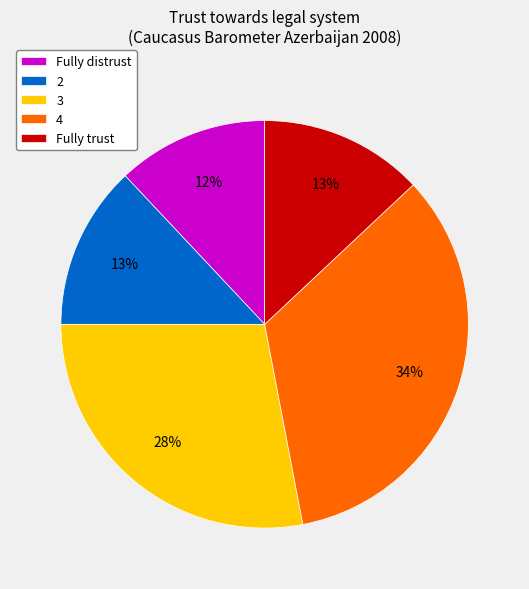

Is 4 the majority of the pie?

No